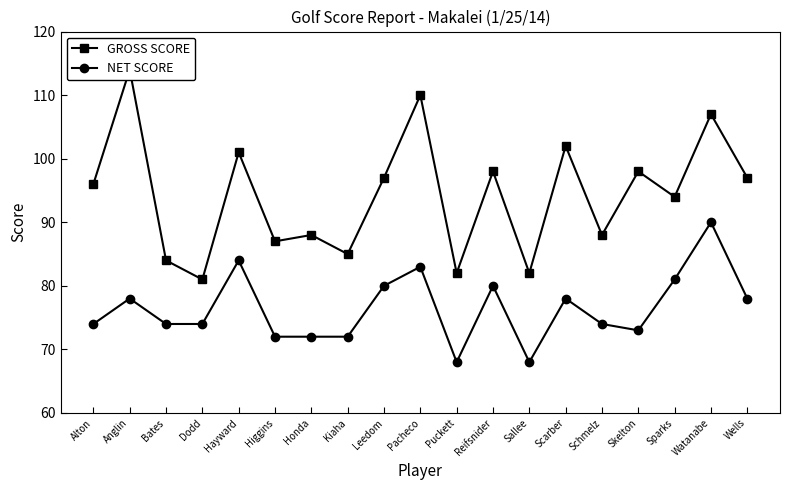

Is the value of GROSS SCORE at Higgins greater than the value of NET SCORE at Bates?

Yes